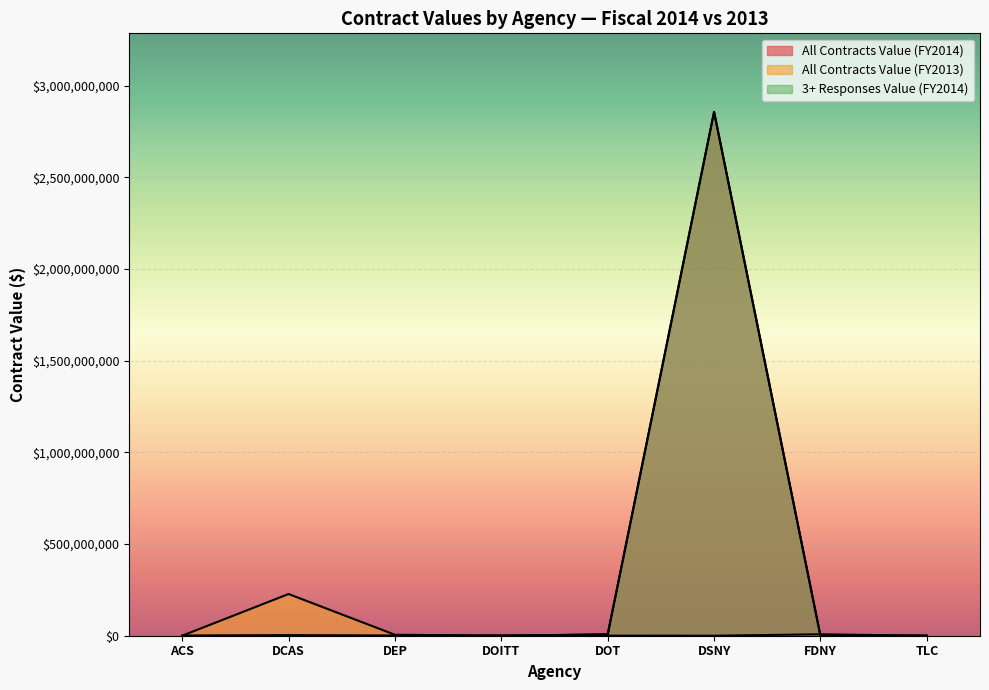

True or false: All Contracts Value and Contracts Awarded Value cross at least once.

False